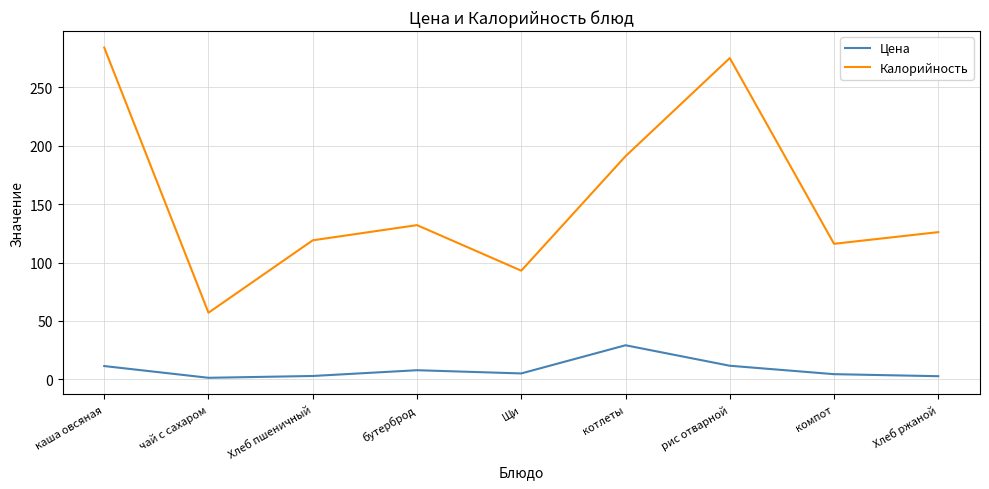

Which series has the largest range (max minus min)?

Калорийность